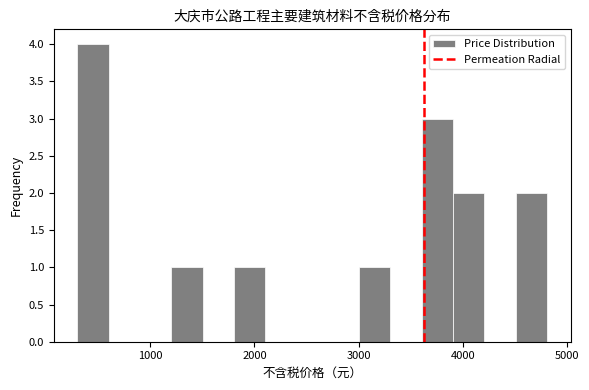

Read against the x-axis, roughly where is the centre of the tallest bar?

500